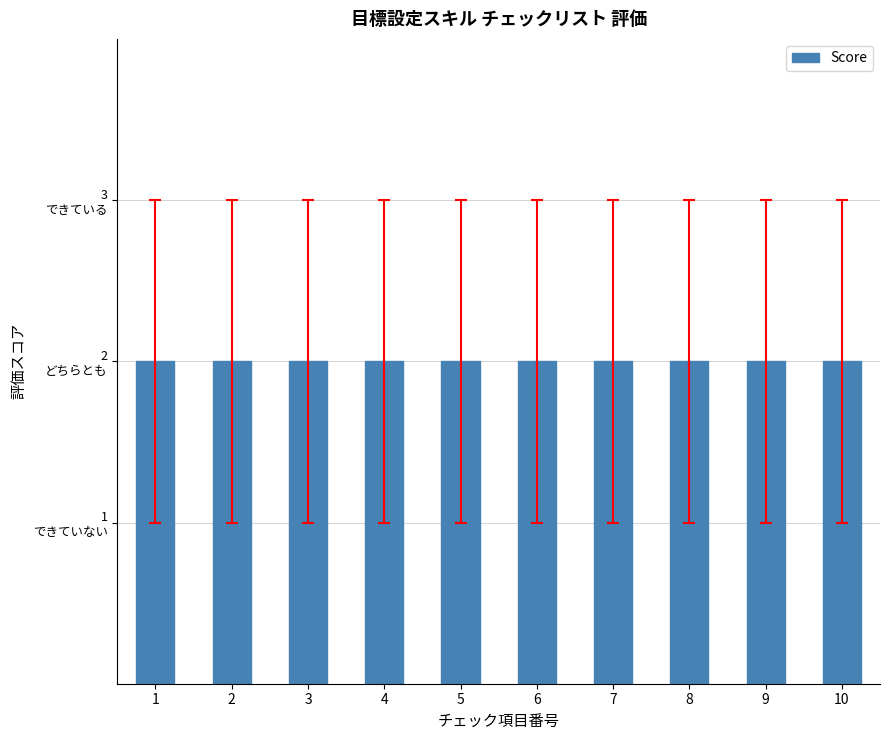

What is the greatest value displayed?

3